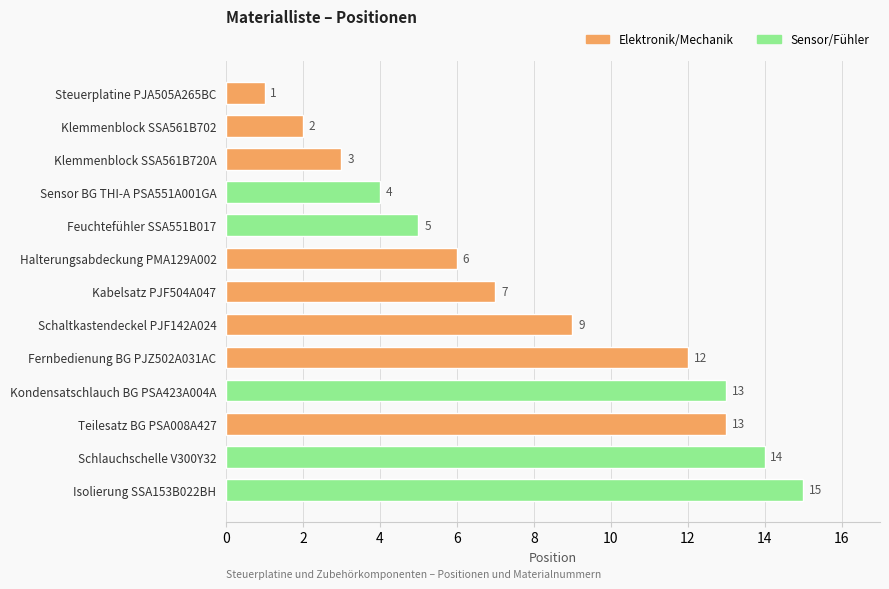

The value at Klemmenblock SSA561B702 is 1. True or false?

False